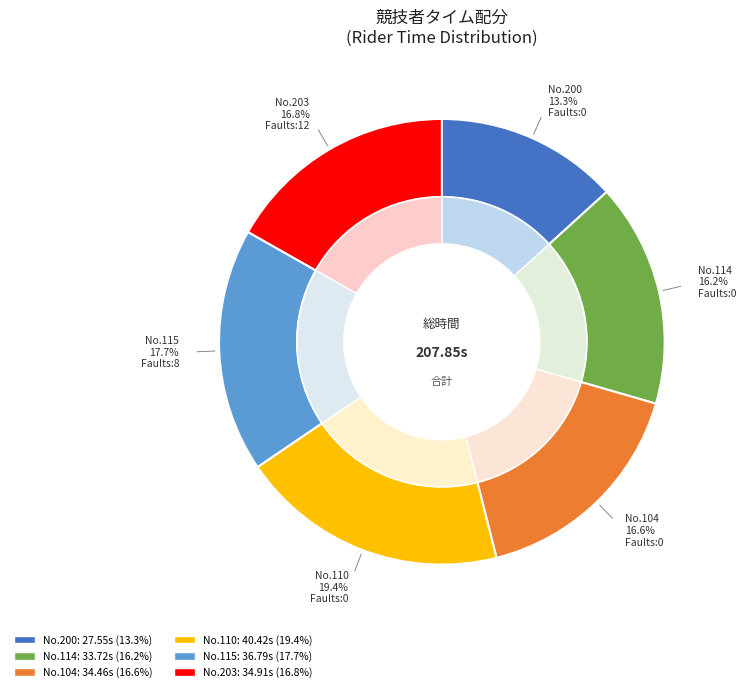

What is the change in value from 200 Ellie Hayden to 203 Fliss Cook?

+7.4